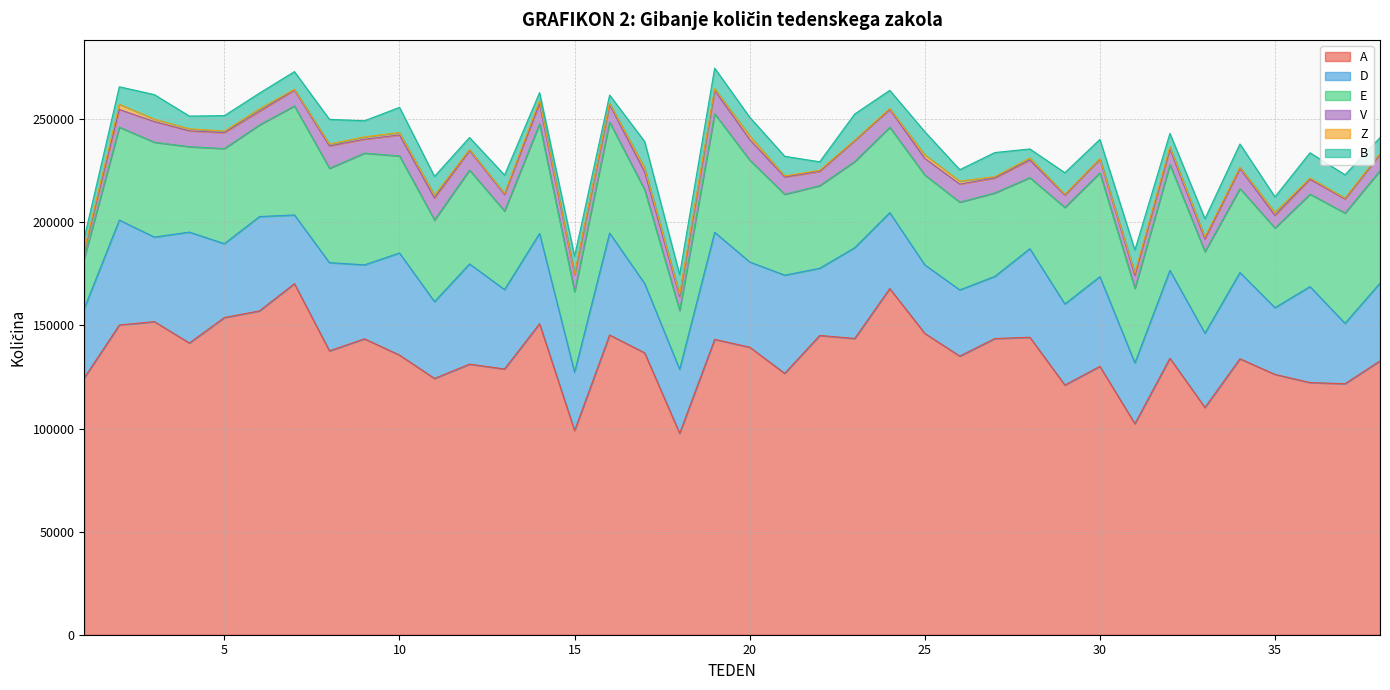

Which series changed the most between 6 and 31?

A